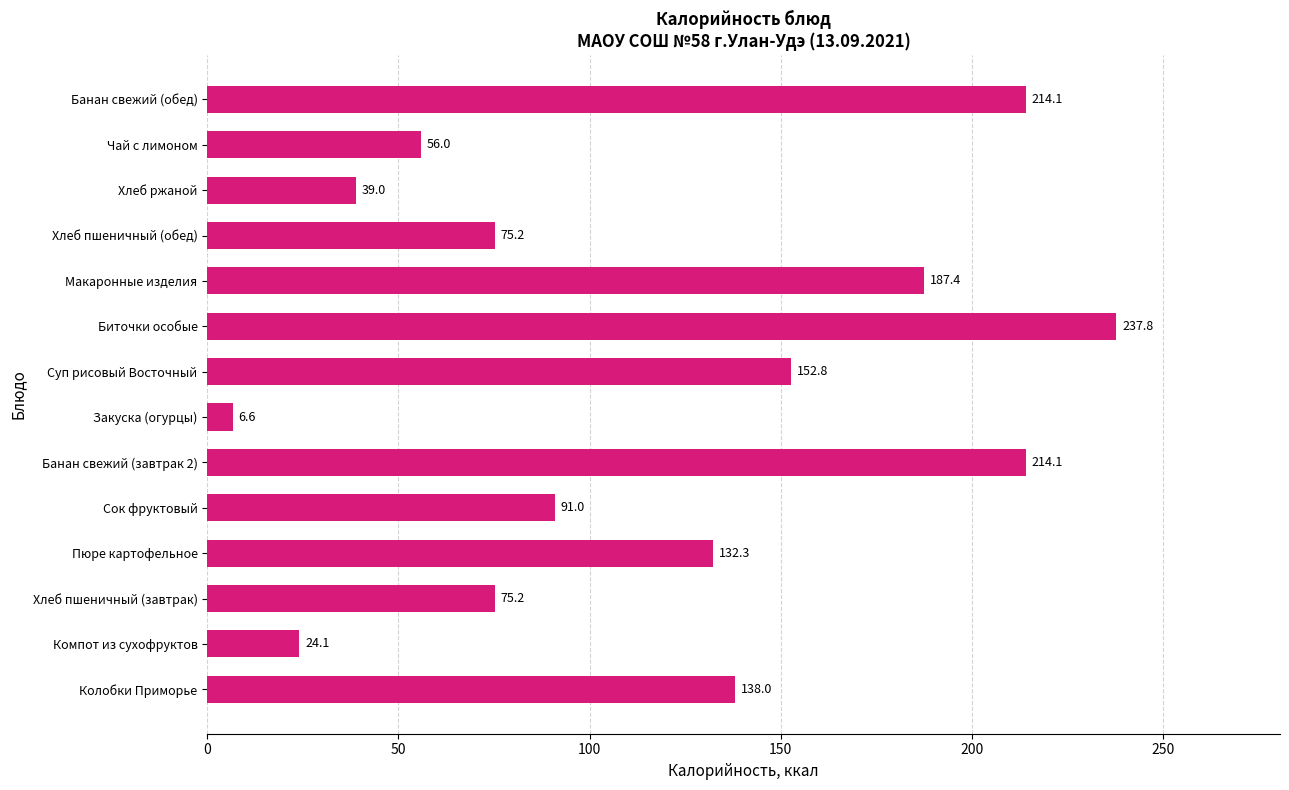

Does the chart contain stacked bars?

No